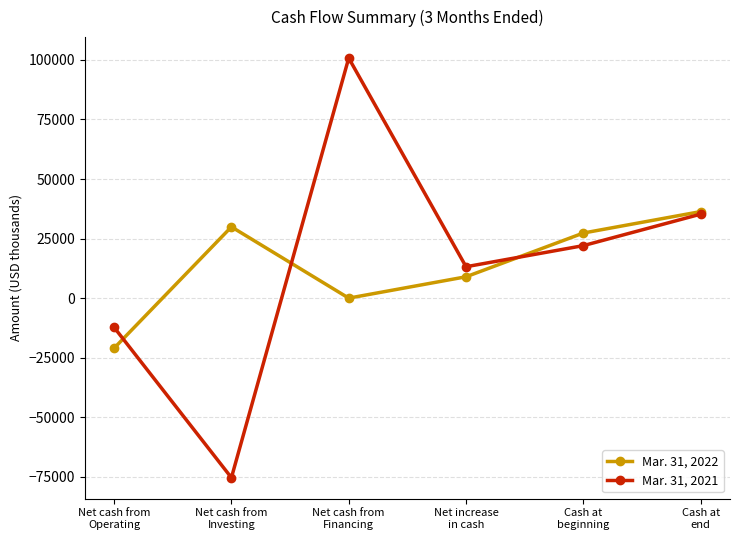

What is the highest value of the Mar. 31, 2022 series?

36342